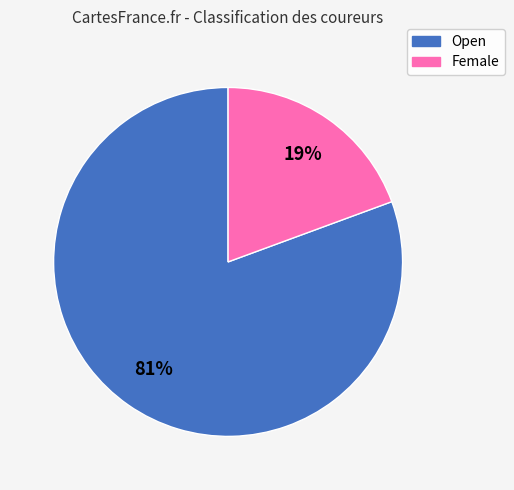

To the nearest percent, what is the average slice percentage?

50%